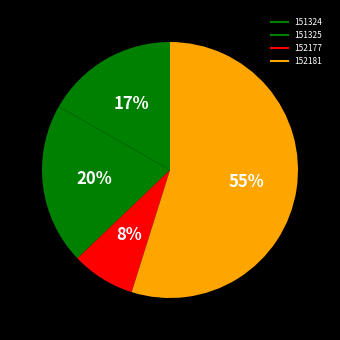

How many segments does this pie chart have?

4